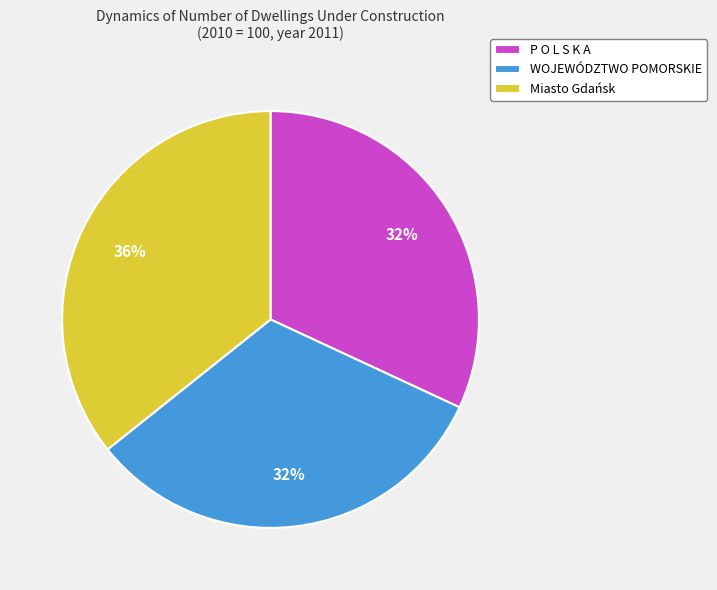

True or false: P O L S K A accounts for 32% of the total.

True